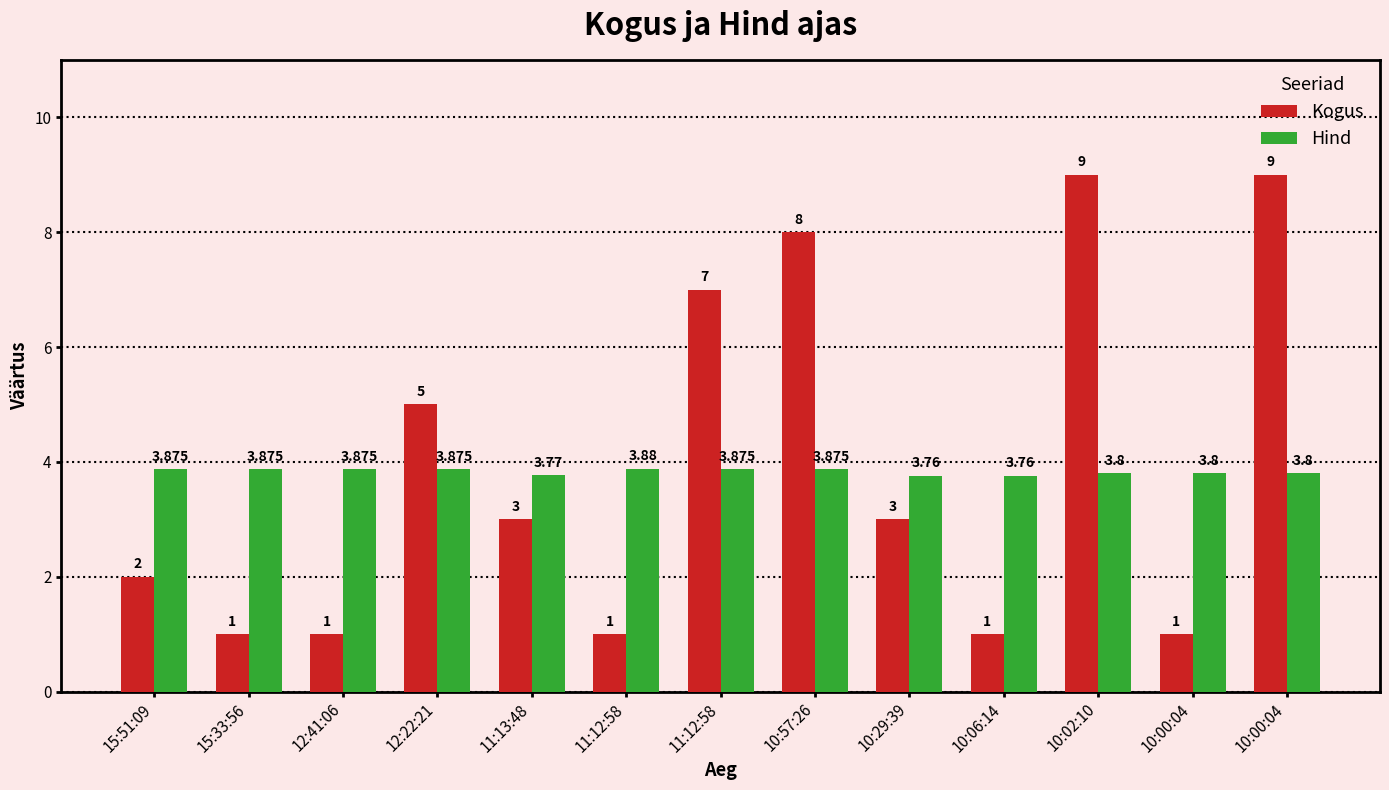

At which label does Kogus first exceed 3?

12:22:21